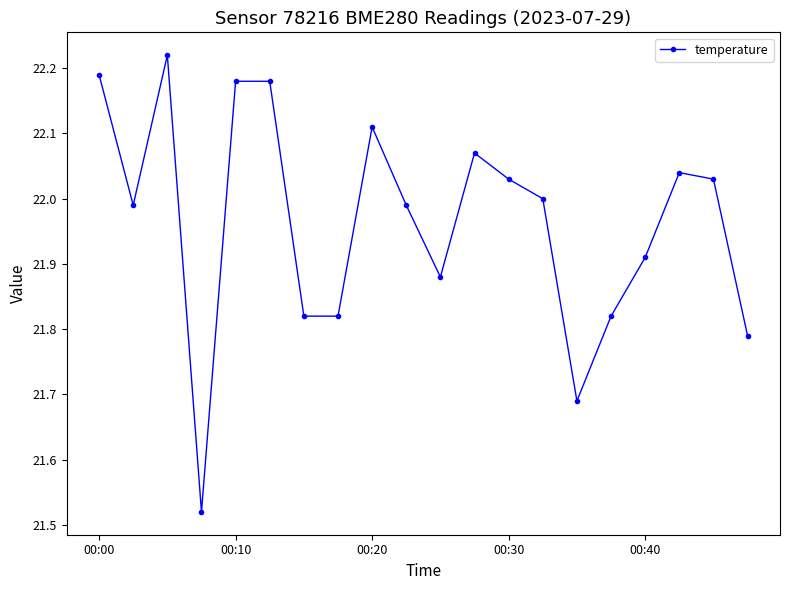

True or false: the data has more than 1 interior local peaks.

True